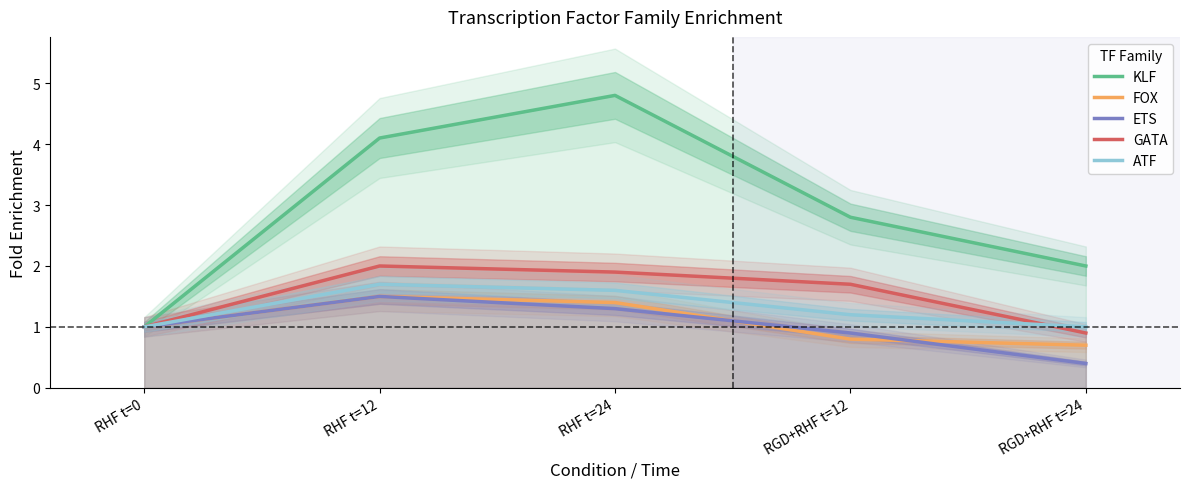

Reading left to right, list all the values displayed in this chart.

KLF: 1.0	4.1	4.8	2.8	2.0
FOX: 1.0	1.5	1.4	0.8	0.7
ETS: 1.0	1.5	1.3	0.9	0.4
GATA: 1.0	2.0	1.9	1.7	0.9
ATF: 1.0	1.7	1.6	1.2	1.0